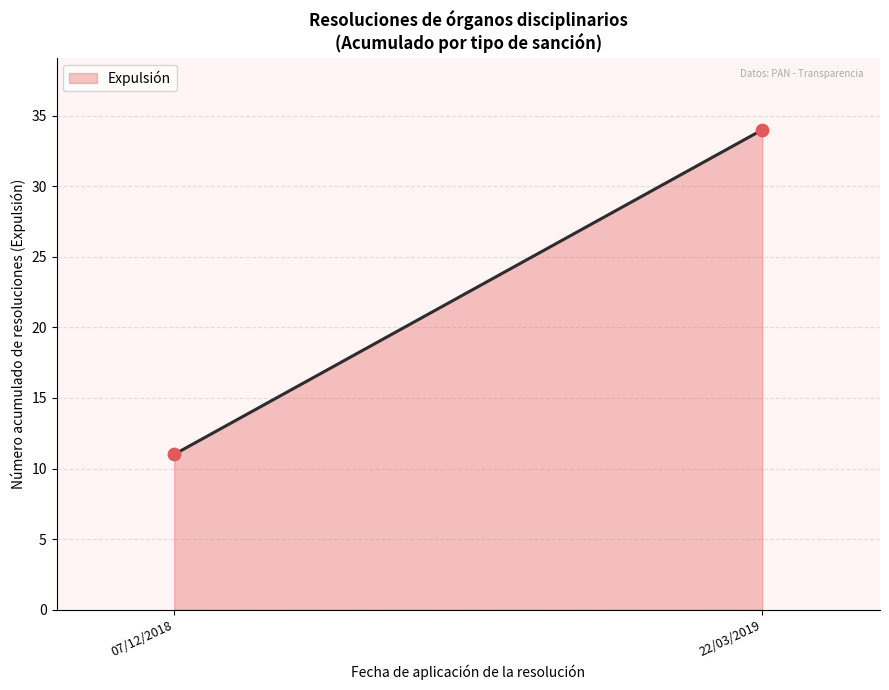

What is the difference between the maximum and minimum values?

23.0